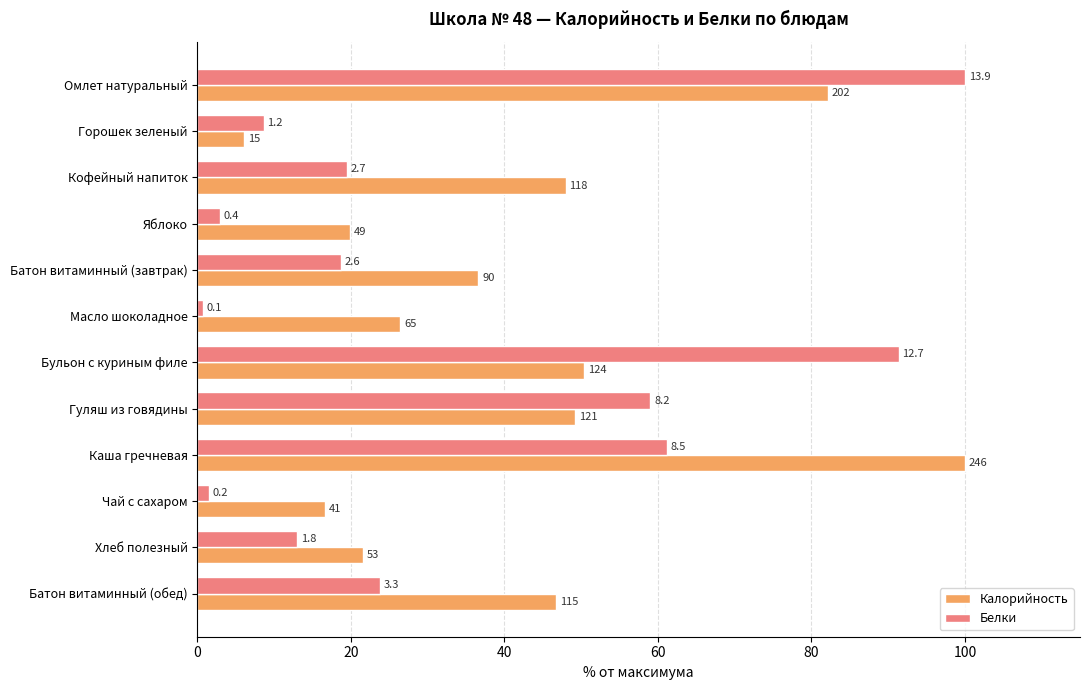

What are all the series names shown in the legend?

Калорийность, Белки